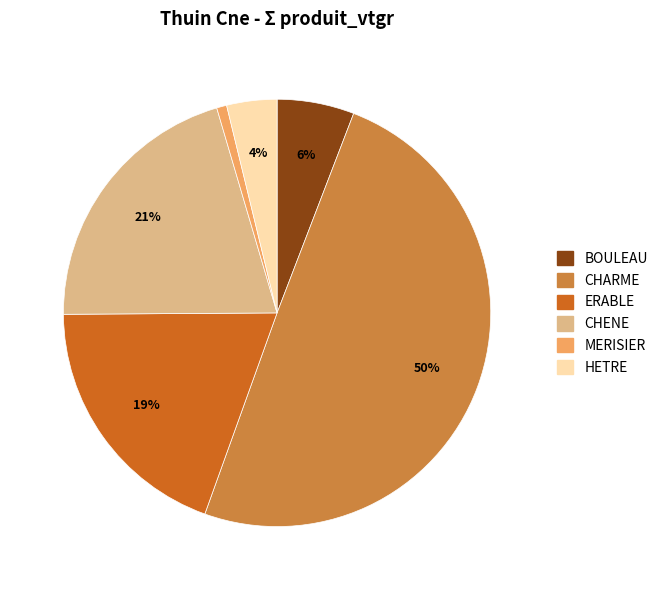

Is MERISIER the majority of the pie?

No